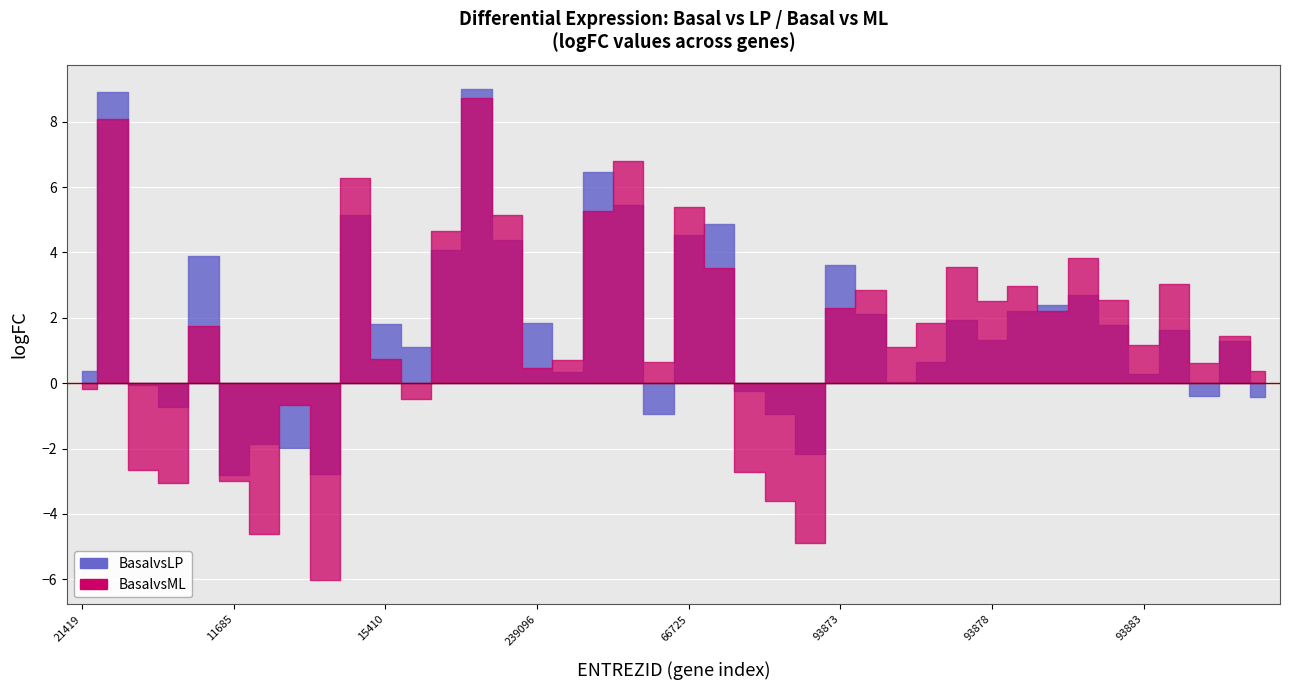

Is the value of BasalvsLP.logFC at 93881 greater than the value of BasalvsML.logFC at 110257?

Yes